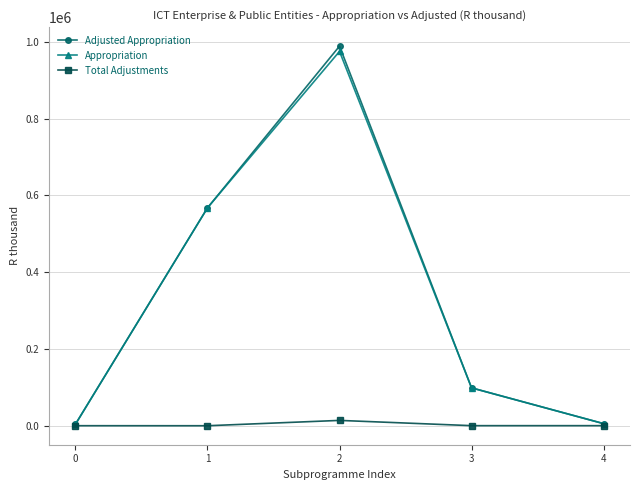

Which series has the largest range (max minus min)?

Adjusted Appropriation